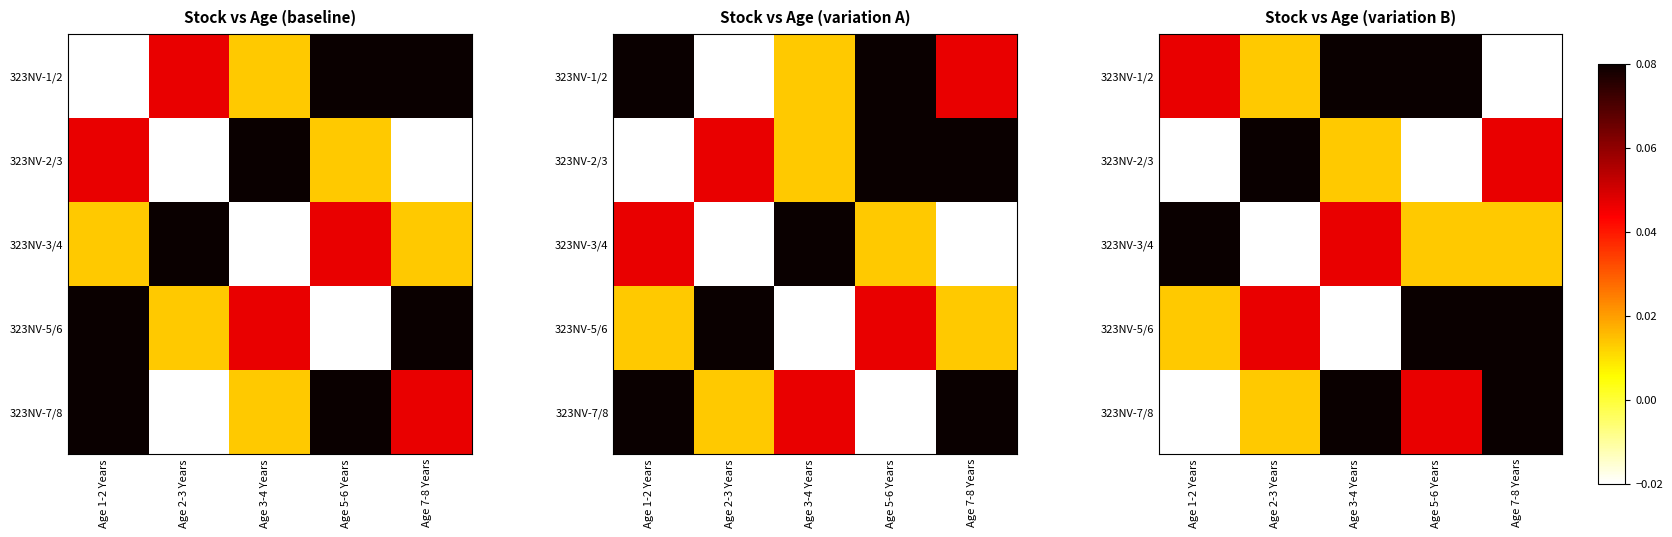

At which category does the chart reach its minimum across all series?

Age 7-8 Years